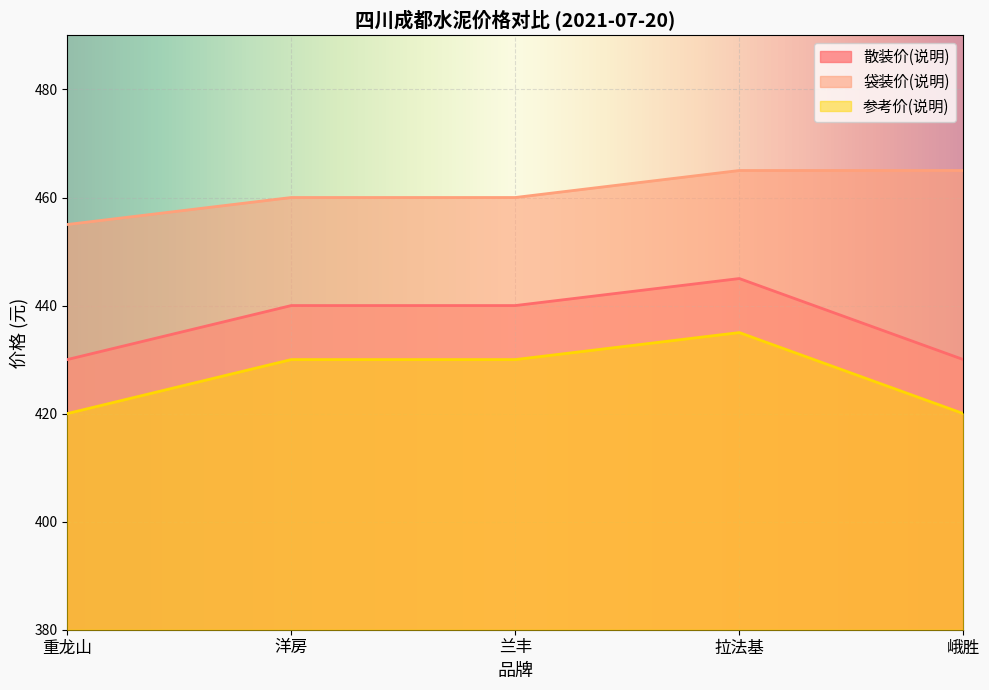

How many interior local peaks does the 参考价(说明) series have?

1